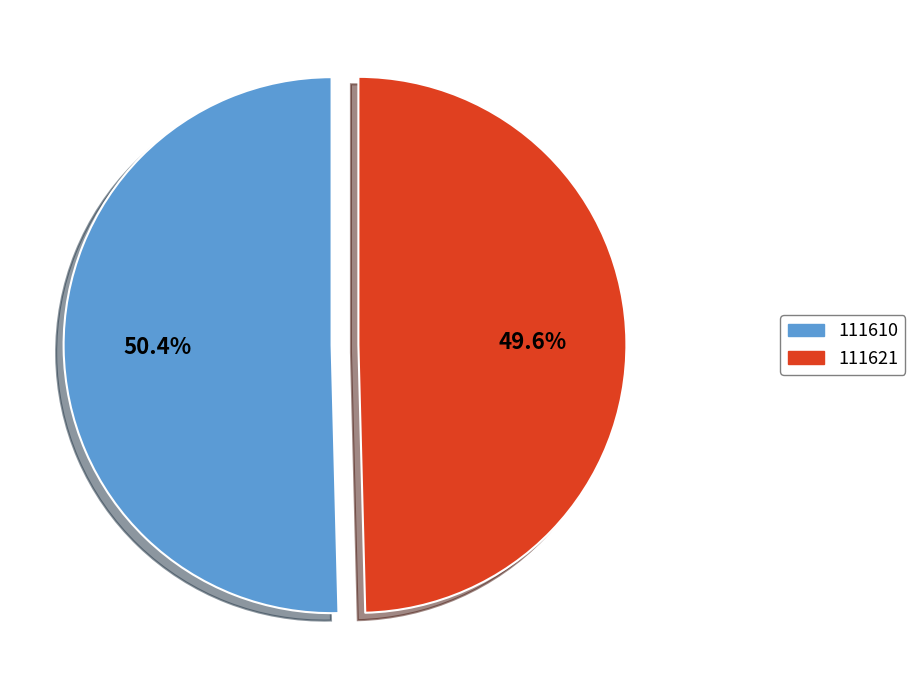

Rank the categories by value from highest to lowest.

111610, 111621